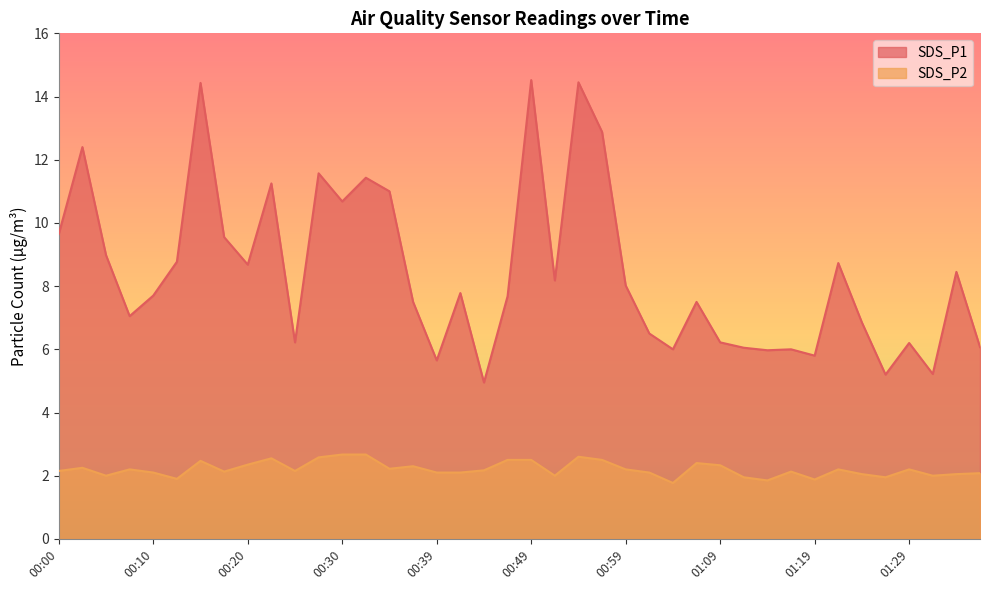

Reading left to right, transcribe all the data shown in this chart.

SDS_P1: 9.7	12.4	9.0	7.0	7.7	8.8	14.4	9.6	8.7	11.2	6.2	11.6	10.7	11.4	11.0	7.5	5.7	7.8	5.0	7.7	14.5	8.2	14.4	12.9	8.0	6.5	6.0	7.5	6.2	6.0	6.0	6.0	5.8	8.7	6.8	5.2	6.2	5.2	8.4	6.1
SDS_P2: 2.1	2.2	2.0	2.2	2.1	1.9	2.5	2.1	2.4	2.5	2.1	2.6	2.7	2.7	2.2	2.3	2.1	2.1	2.2	2.5	2.5	2.0	2.6	2.5	2.2	2.1	1.8	2.4	2.3	1.9	1.9	2.1	1.9	2.2	2.0	1.9	2.2	2.0	2.0	2.1